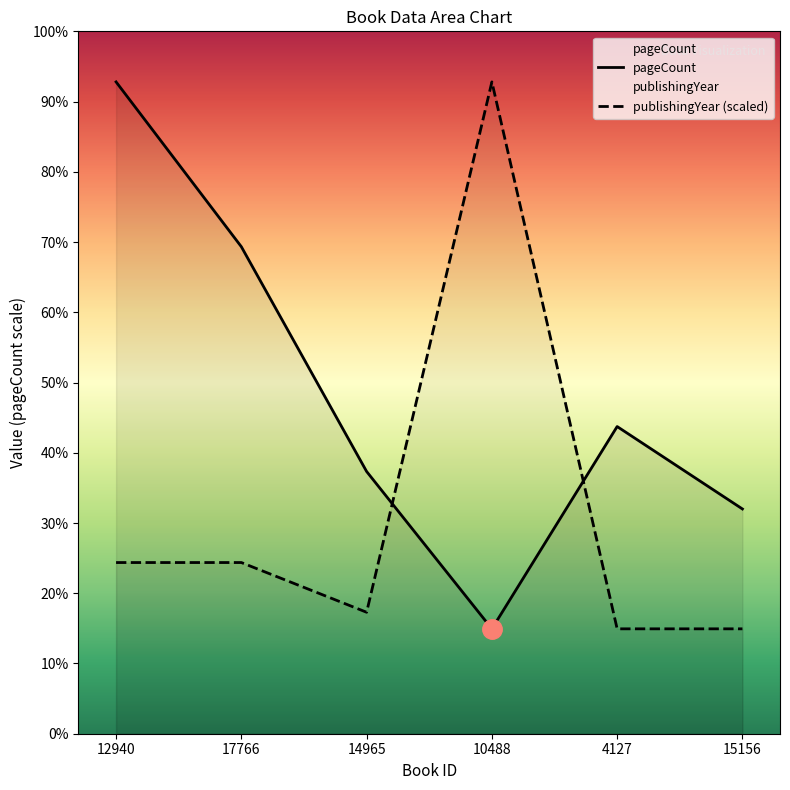

How many categories are shown in the chart?

6